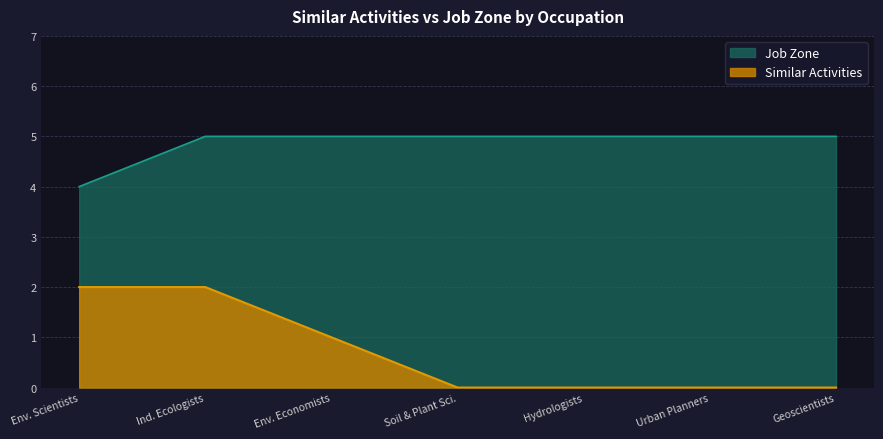

True or false: Similar Activities and Job Zone cross at least once.

False